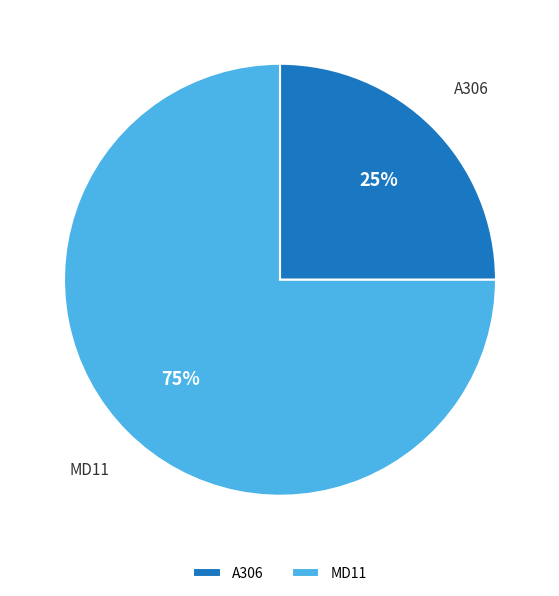

What percentage is the MD11 slice, to the nearest percent?

75%